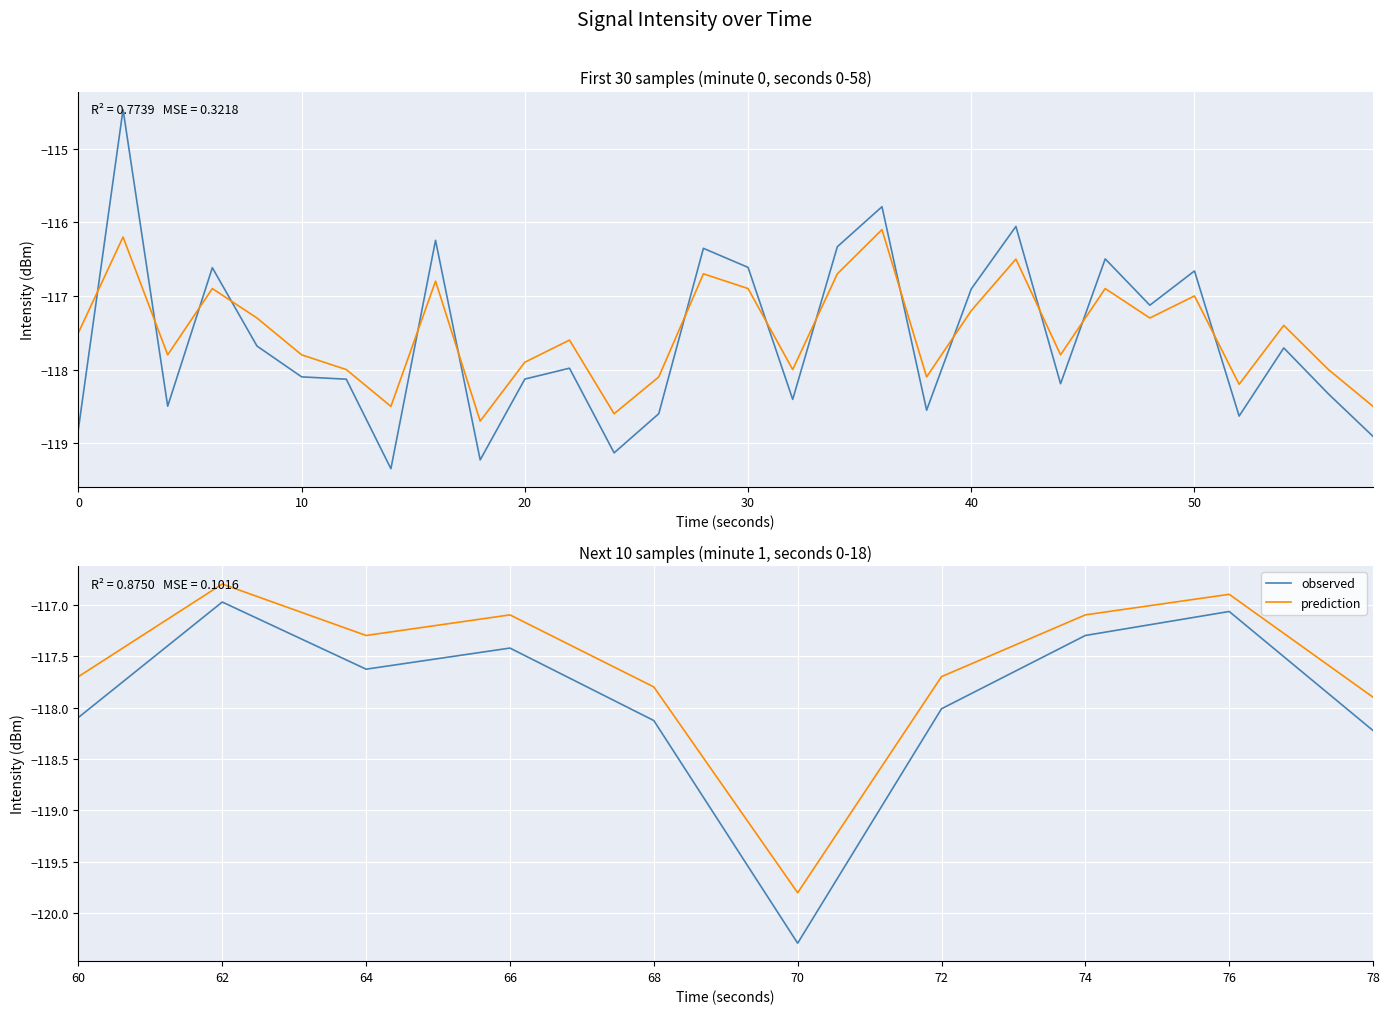

What are all the series names shown in the legend?

observed, prediction